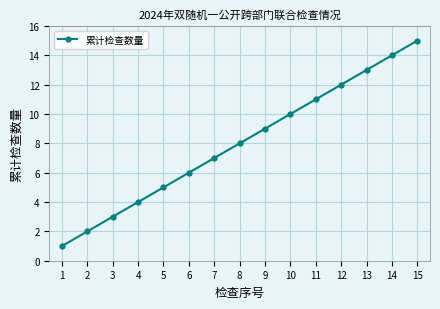

What is the sum of all values?

120